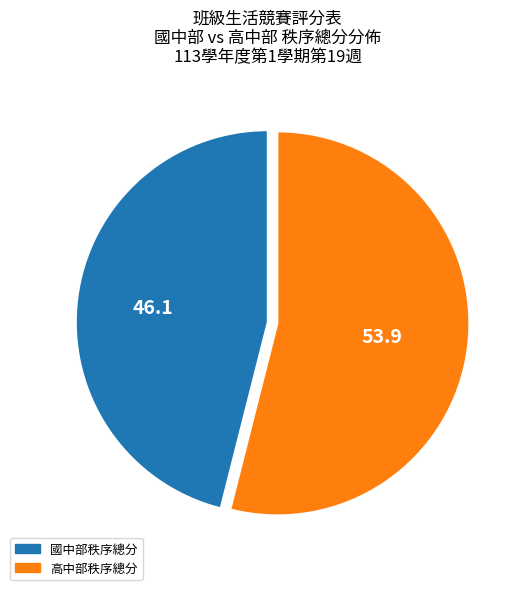

Rank the categories by value from lowest to highest.

國中部秩序總分, 高中部秩序總分